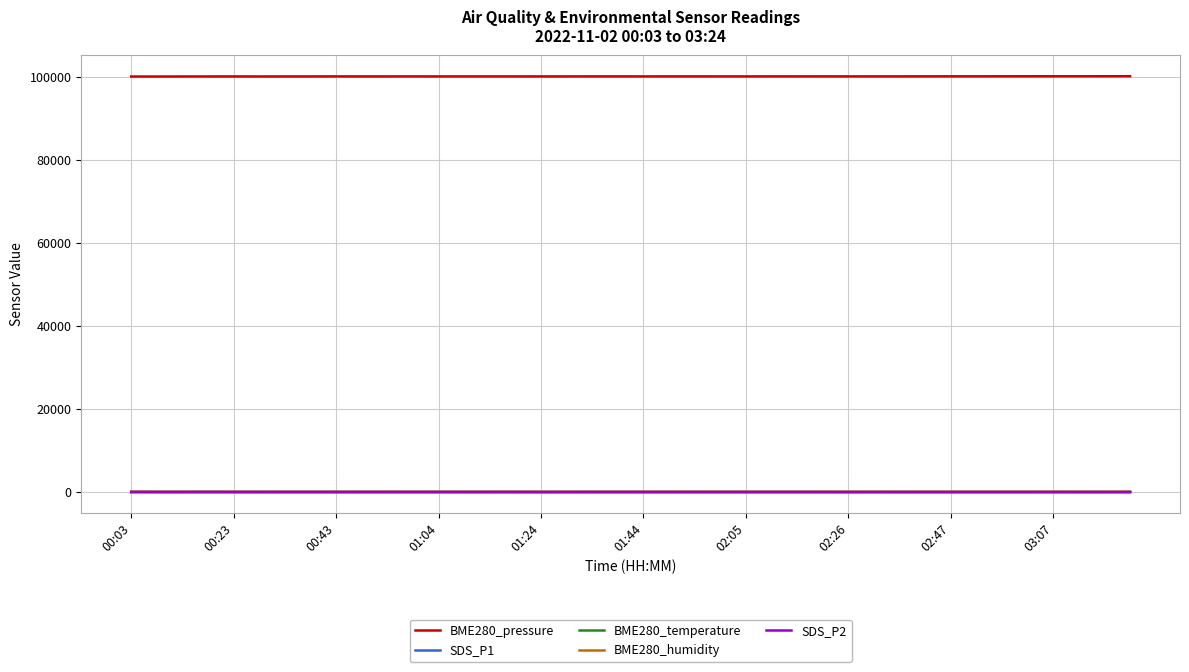

True or false: BME280_pressure and SDS_P1 cross at least once.

False